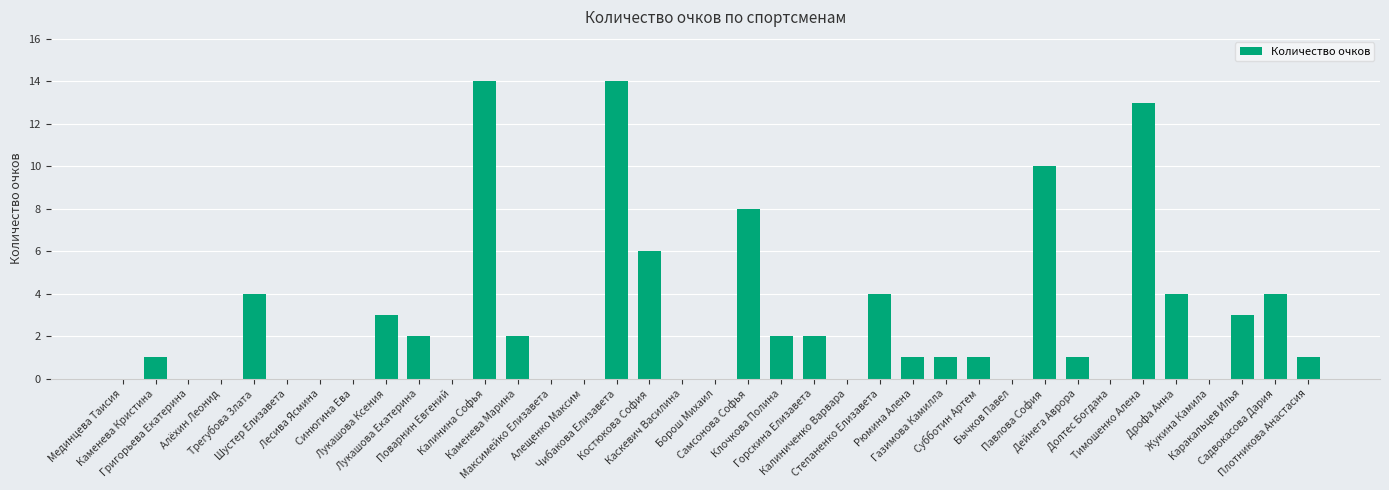

What is the maximum value shown in the chart?

14